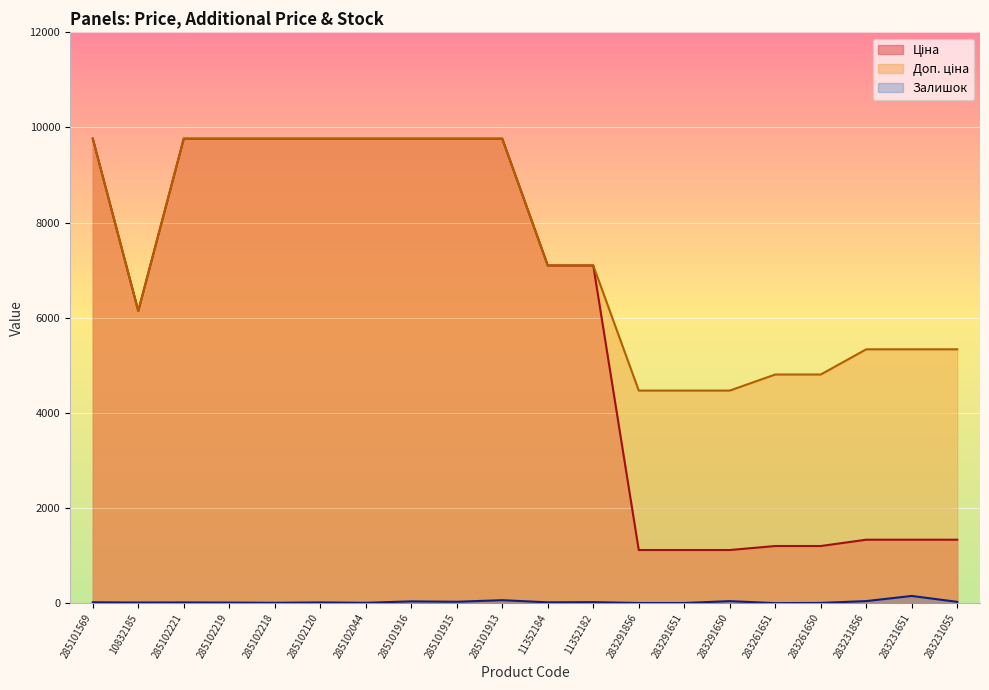

Reading left to right, what are all the values shown in this chart?

Ціна: 285101569=9764.4	10832185=6143.2	285102221=9764.4	285102219=9764.4	285102218=9764.4	285102120=9764.4	285102044=9764.4	285101916=9764.4	285101915=9764.4	285101913=9764.4	11352184=7098.8	11352182=7098.8	283291856=1117.4	283291651=1117.4	283291650=1117.4	283261651=1201.7	283261650=1201.7	283231856=1334.2	283231651=1334.2	283231055=1334.2
Доп. ціна: 285101569=9764.4	10832185=6143.2	285102221=9764.4	285102219=9764.4	285102218=9764.4	285102120=9764.4	285102044=9764.4	285101916=9764.4	285101915=9764.4	285101913=9764.4	11352184=7098.8	11352182=7098.8	283291856=4469.5	283291651=4469.5	283291650=4469.5	283261651=4806.8	283261650=4806.8	283231856=5336.9	283231651=5336.9	283231055=5336.9
Залишок: 285101569=19.0	10832185=14.0	285102221=16.0	285102219=13.0	285102218=8.0	285102120=16.0	285102044=8.0	285101916=38.0	285101915=30.0	285101913=63.0	11352184=18.0	11352182=22.0	283291856=4.0	283291651=4.0	283291650=43.0	283261651=1.0	283261650=6.0	283231856=44.0	283231651=152.0	283231055=28.0